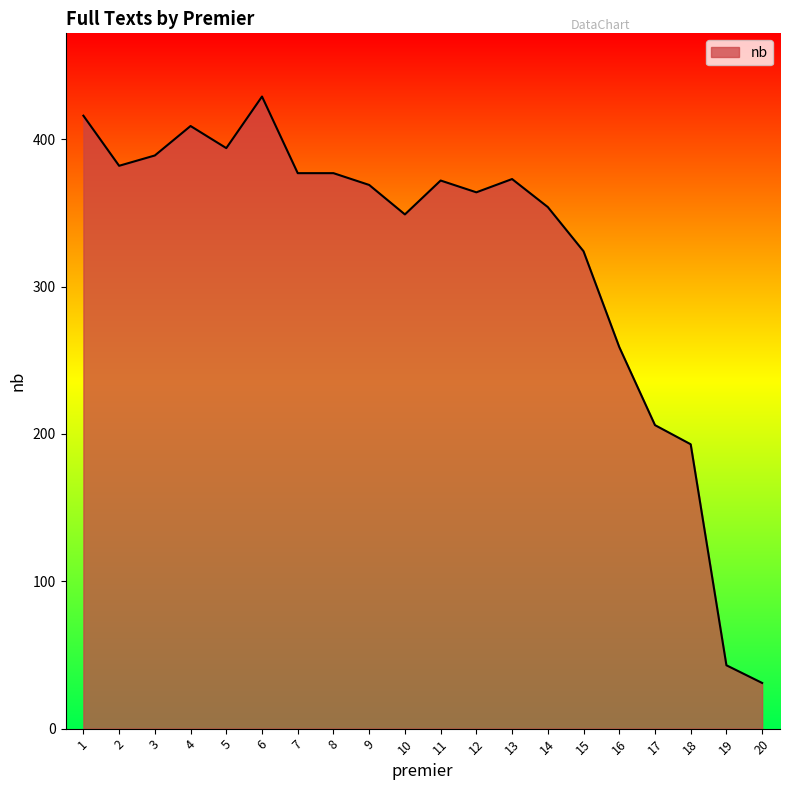

Which category has the lowest value across all series?

20